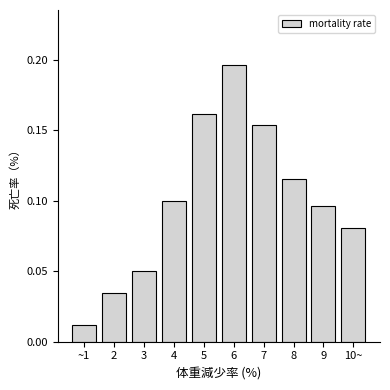

True or false: the data shows 0.1 at 8.

True